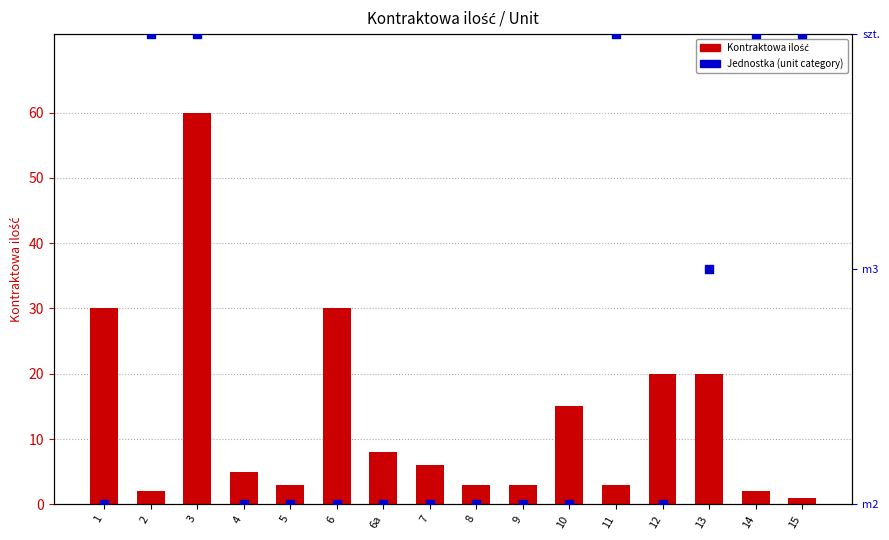

What is the total value across all series at 15?

3